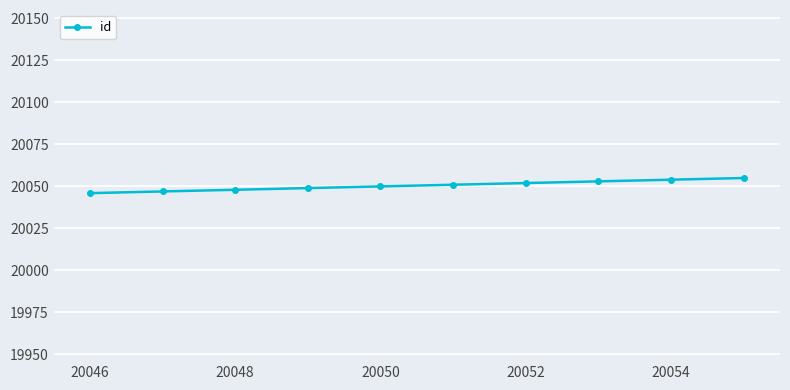

Count the values in the range 20048 to 20053.

6